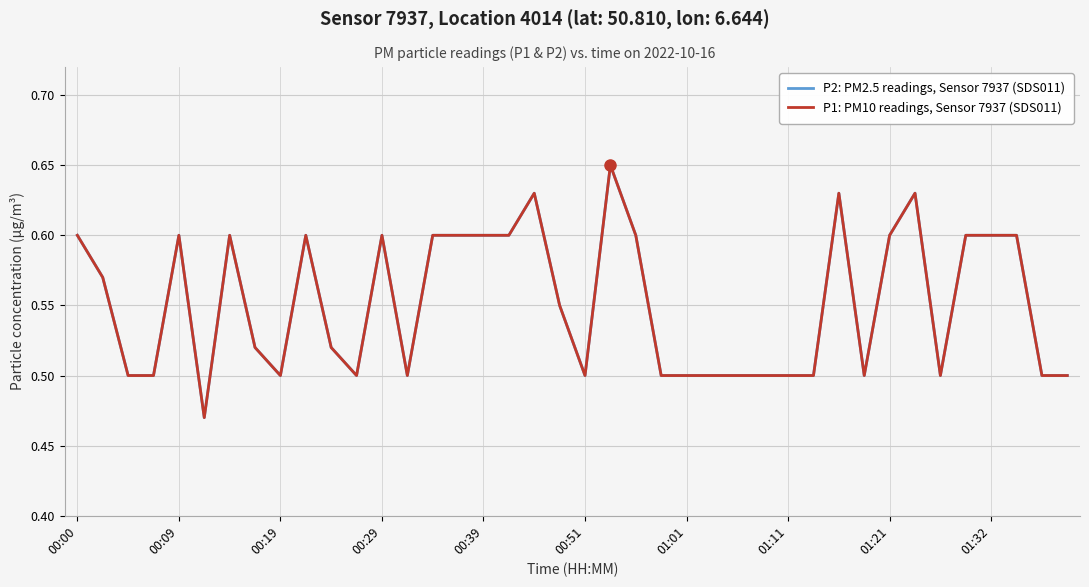

Does the chart have visible grid lines?

Yes